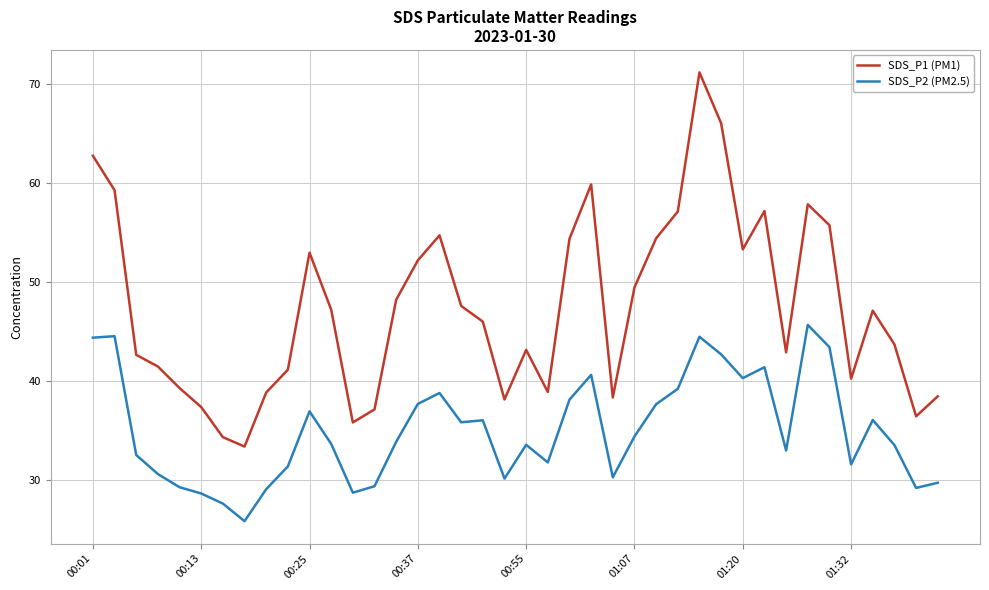

Which series has the largest range (max minus min)?

SDS_P1 (PM1)